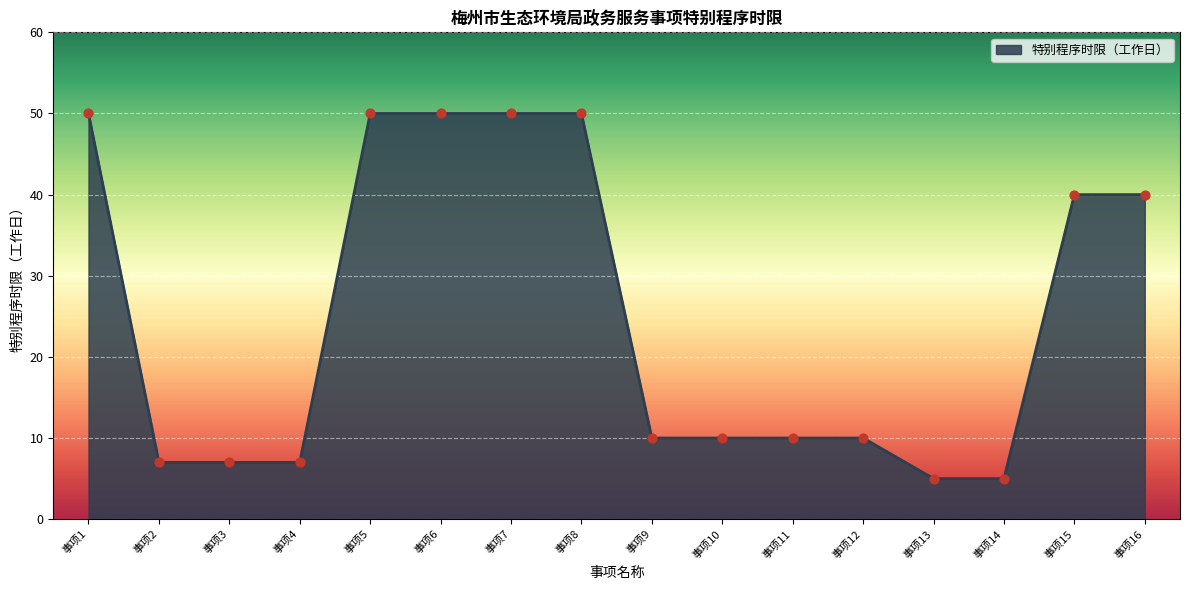

What is the change in value from 事项3 to 事项15?

+33